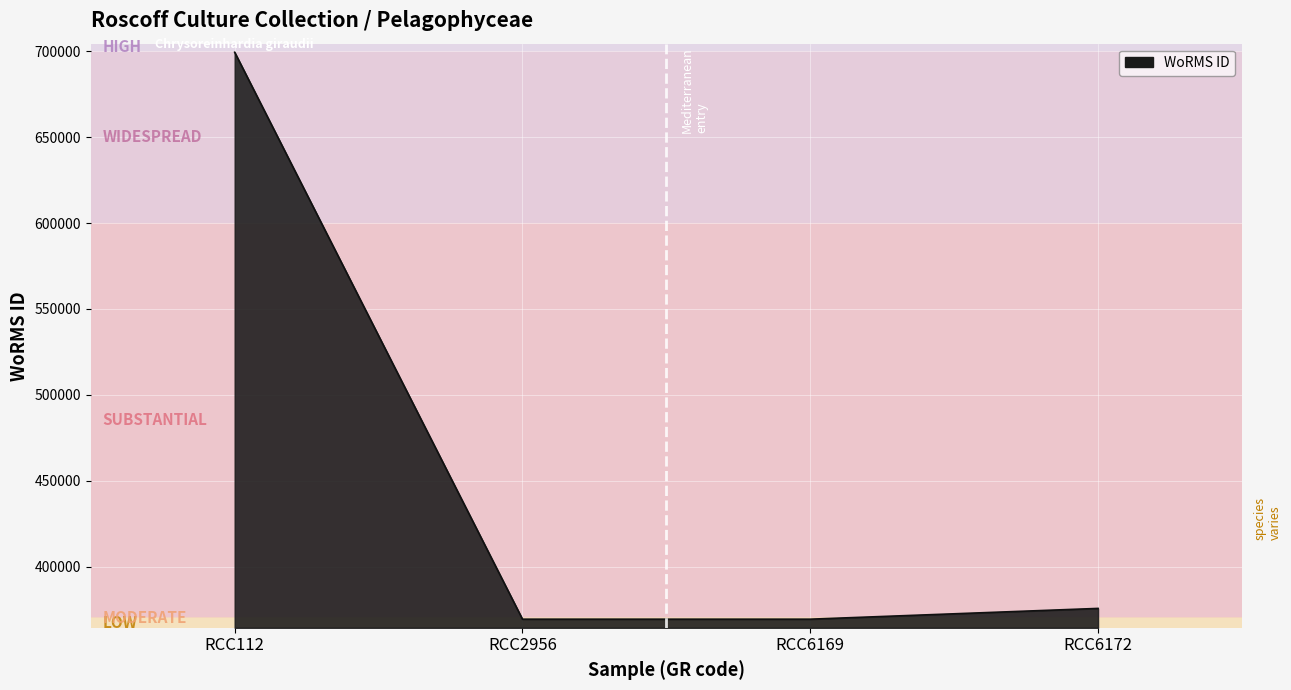

What is the greatest value displayed?

699402